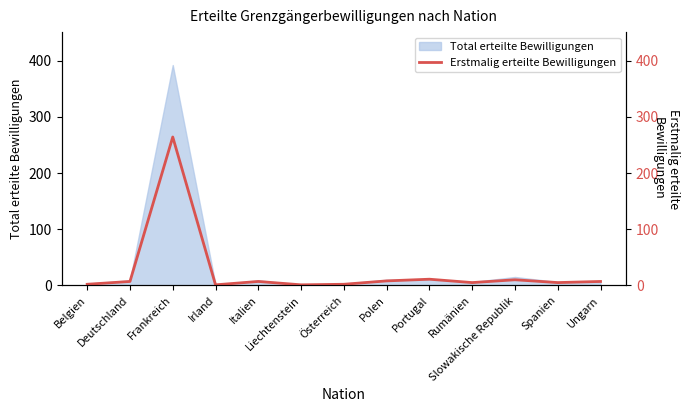

At which category does the data reach its first local peak?

Frankreich